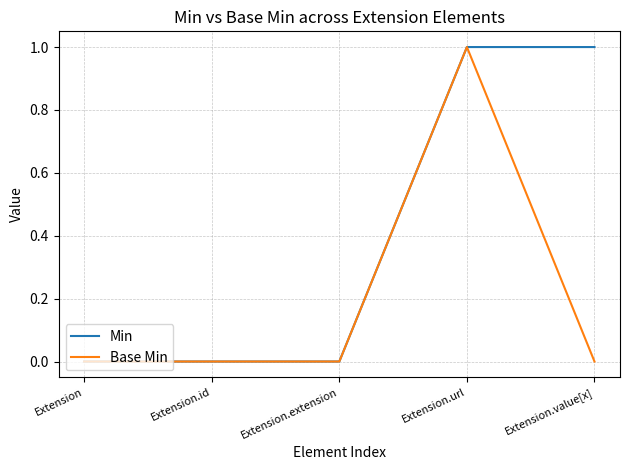

The value of Base Min at Extension is 0. True or false?

True